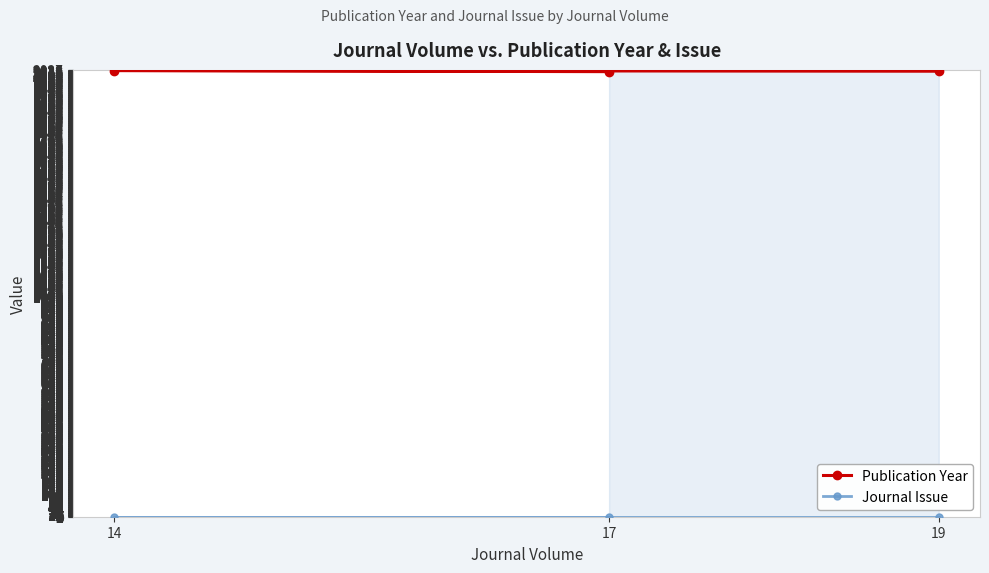

List the series in order of their peak value, highest first.

Publication Year, Journal Issue